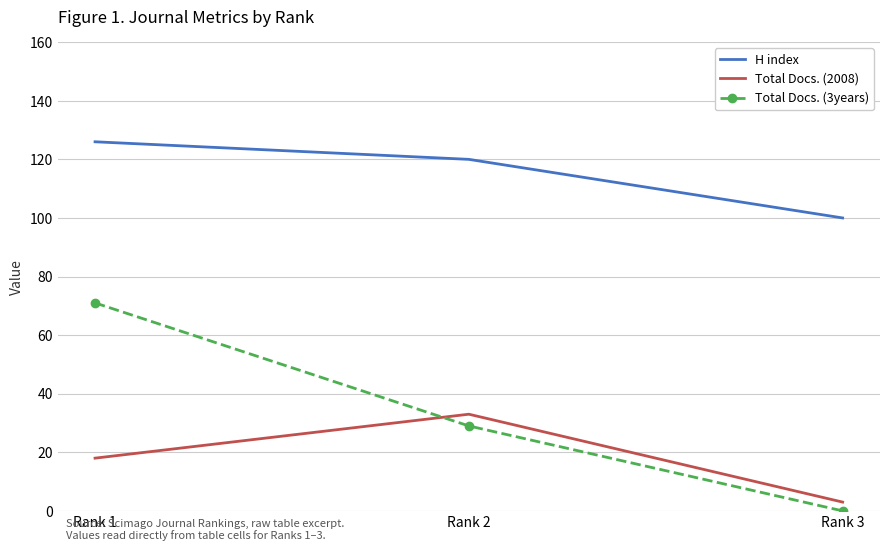

Rank the series by their maximum value, from lowest to highest.

Total Docs. (2008), Total Docs. (3years), H index